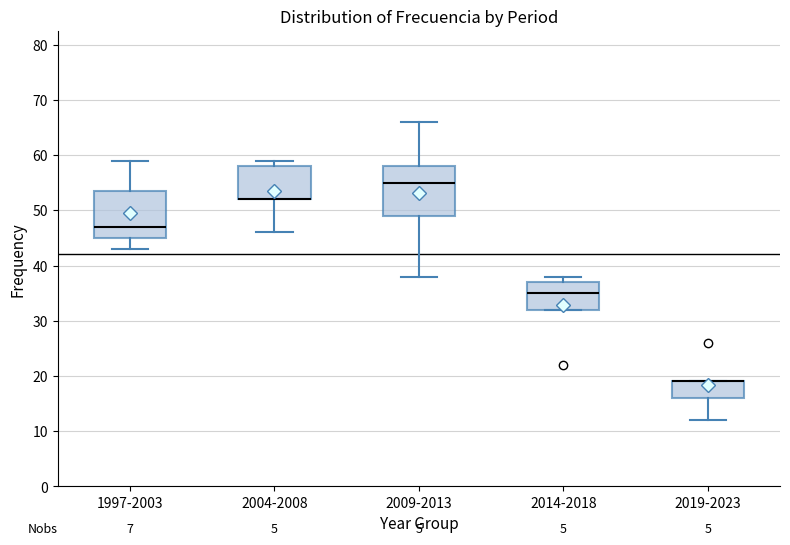

Reading left to right, read every box against the y-axis: the position of its median line, the range the box covers, and the ends of its whiskers. The values are not printed on the chart, so give them approximately, as read against the axis.

1997-2003: median 47, box 45 to 54, whiskers 43 to 59
2004-2008: median 52 (drawn on the box's lower edge), box 52 to 58, whiskers 46 to 59
2009-2013: median 55, box 49 to 58, whiskers 38 to 66
2014-2018: median 35, box 32 to 37, whiskers 32 to 38
2019-2023: median 19 (drawn on the box's upper edge), box 16 to 19, whiskers 12 to 19